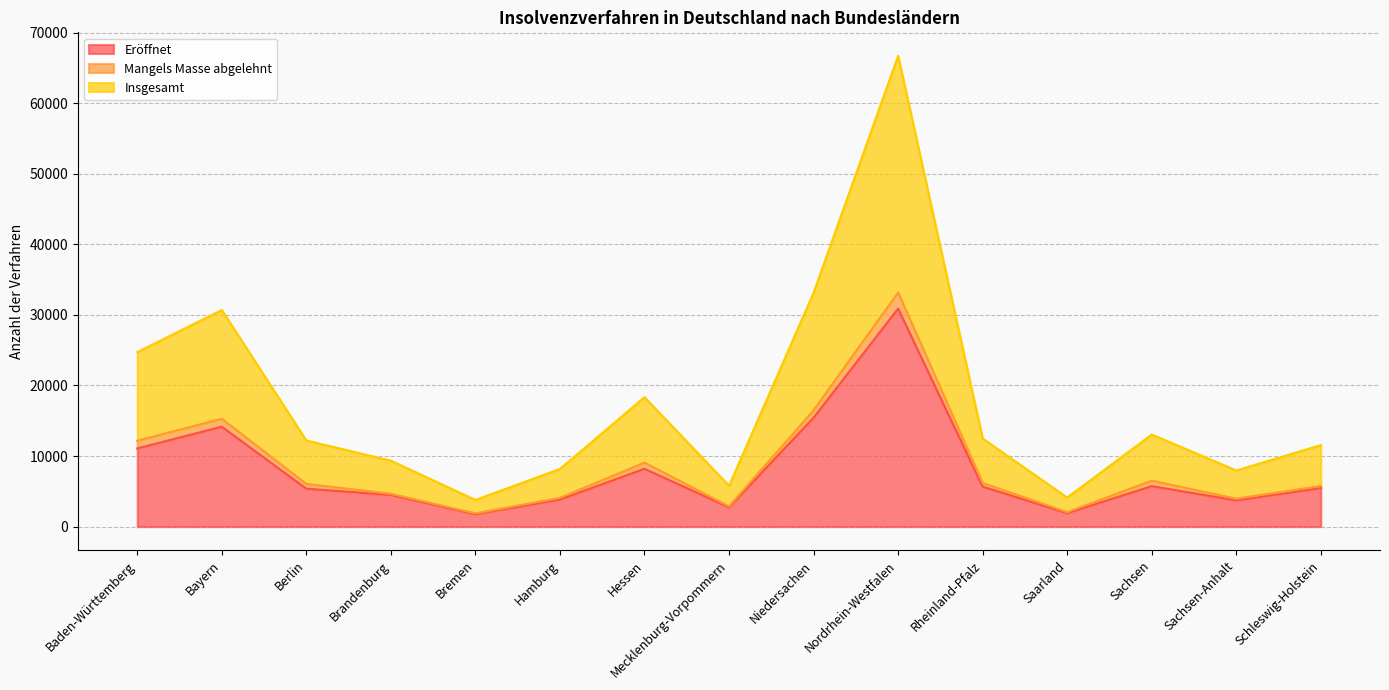

What is the difference between the maximum and minimum values in the Insgesamt series?

62914